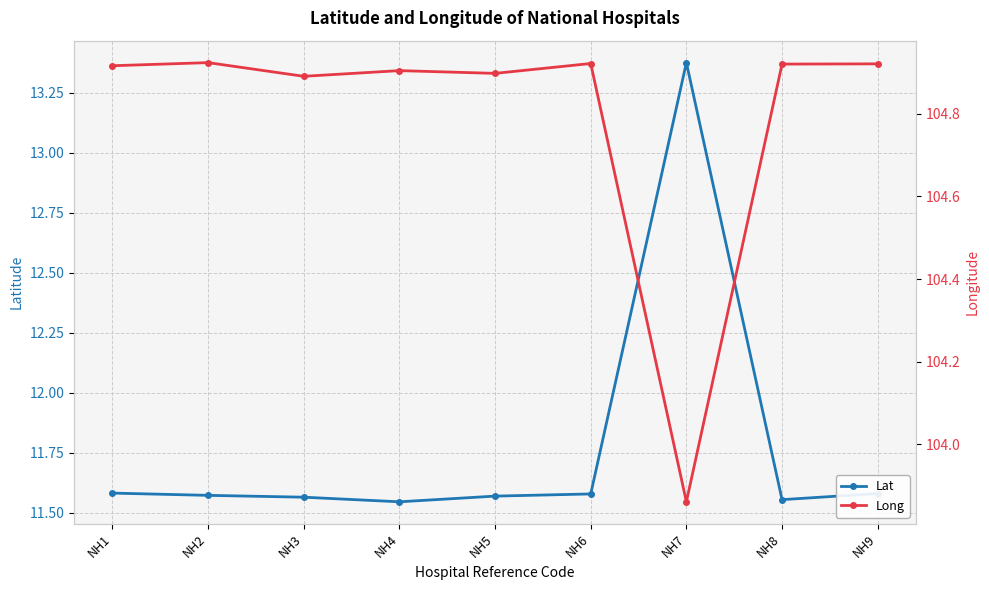

How many interior local valleys does the Long series have?

3